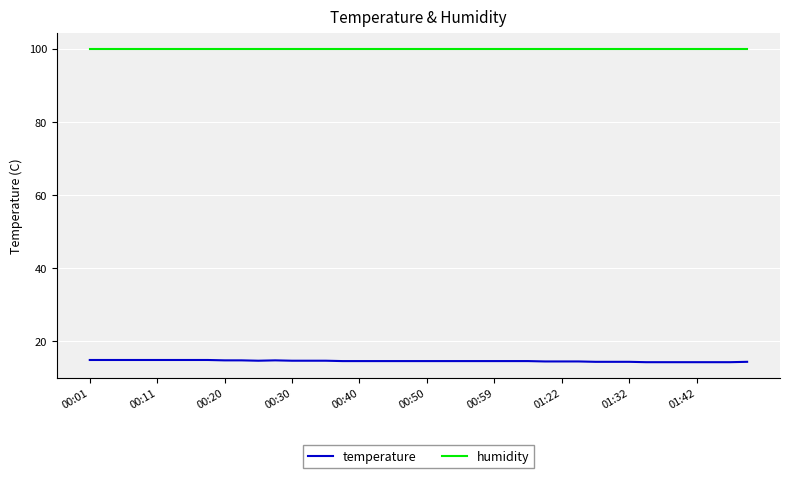

What is the sum of all temperature values?

584.5